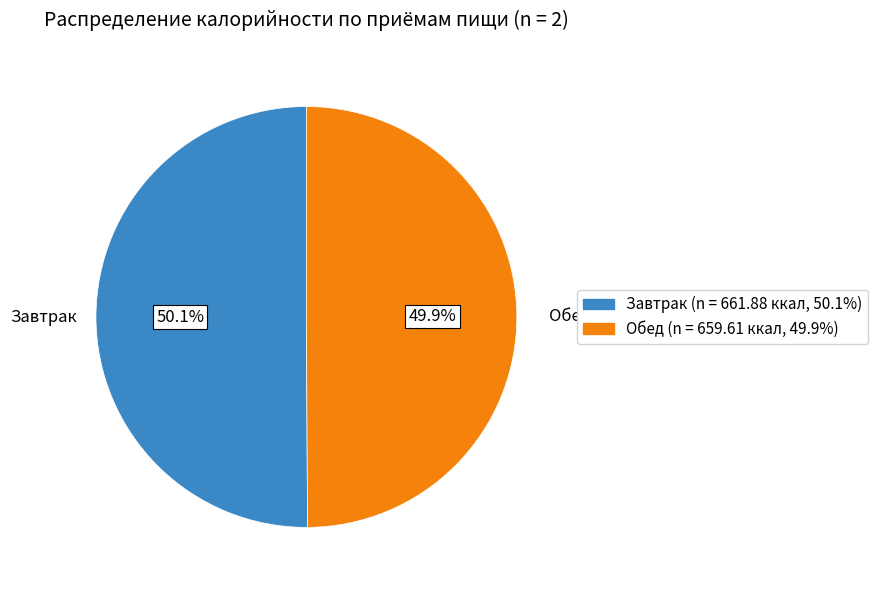

To the nearest percent, what is the average slice percentage?

50%